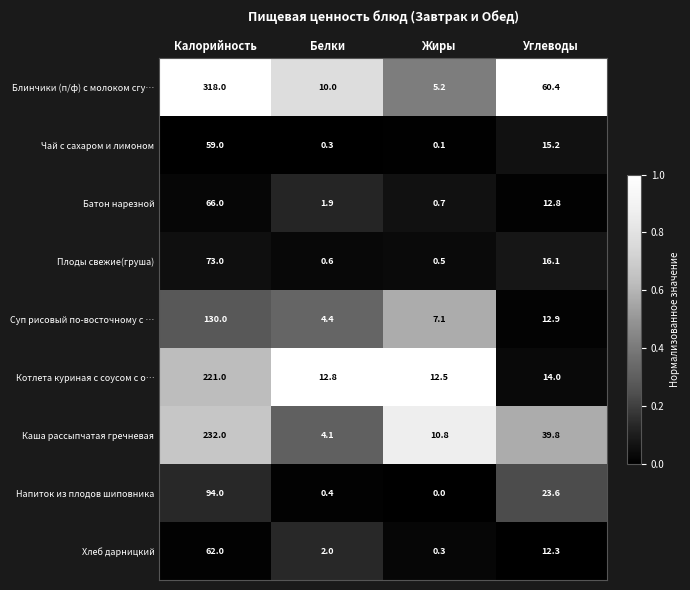

Is it true that Суп рисовый по-восточному с … equals 7.1 at Жиры?

True